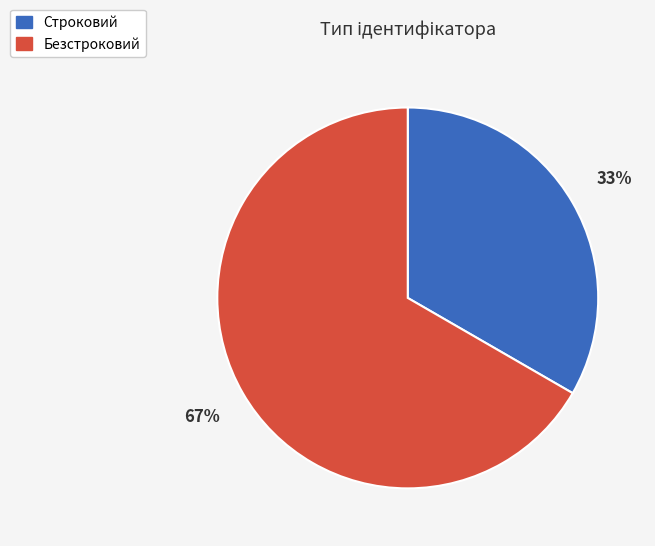

Which slice is the largest?

Безстроковий